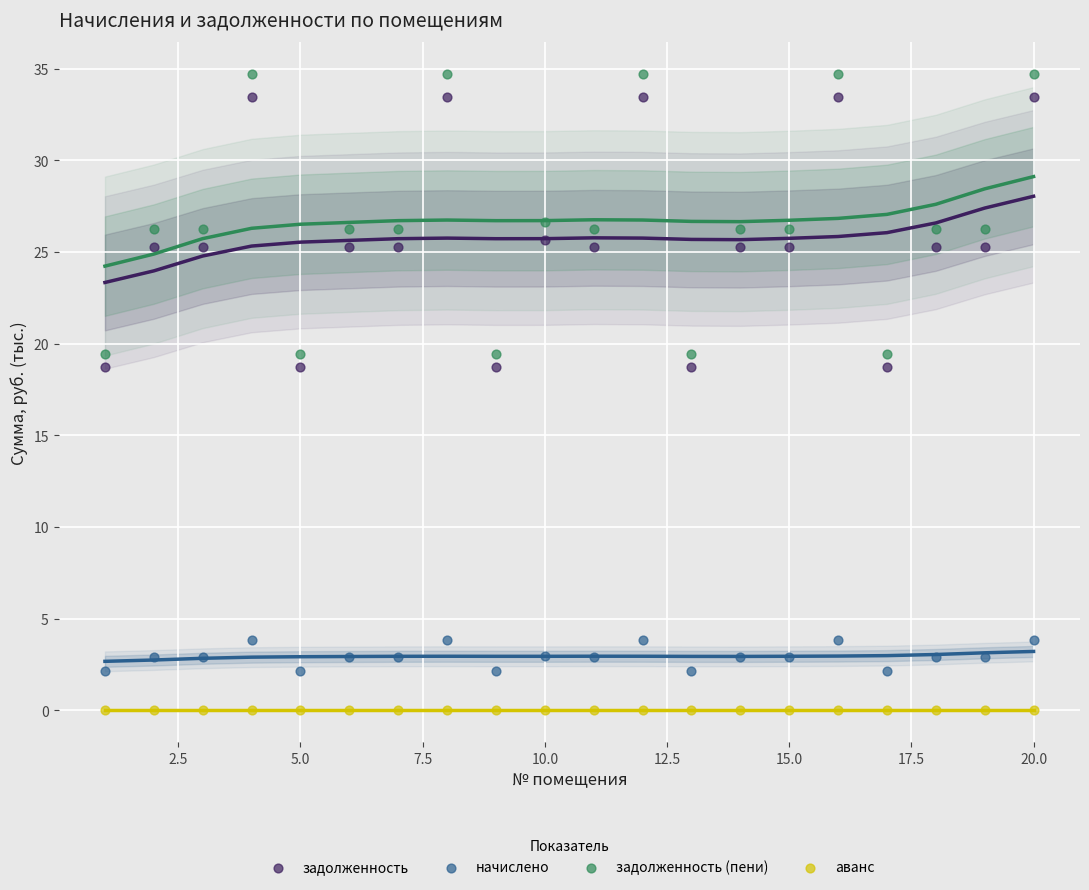

Which series contains the lowest Y value?

аванс